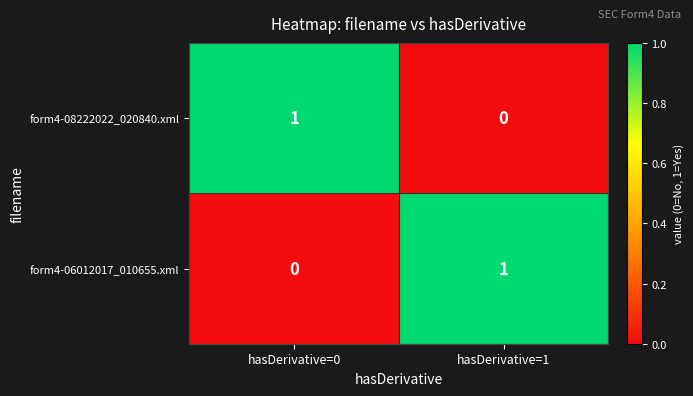

List the labels in order of form4-08222022_020840.xml value, smallest first.

hasDerivative=1, hasDerivative=0